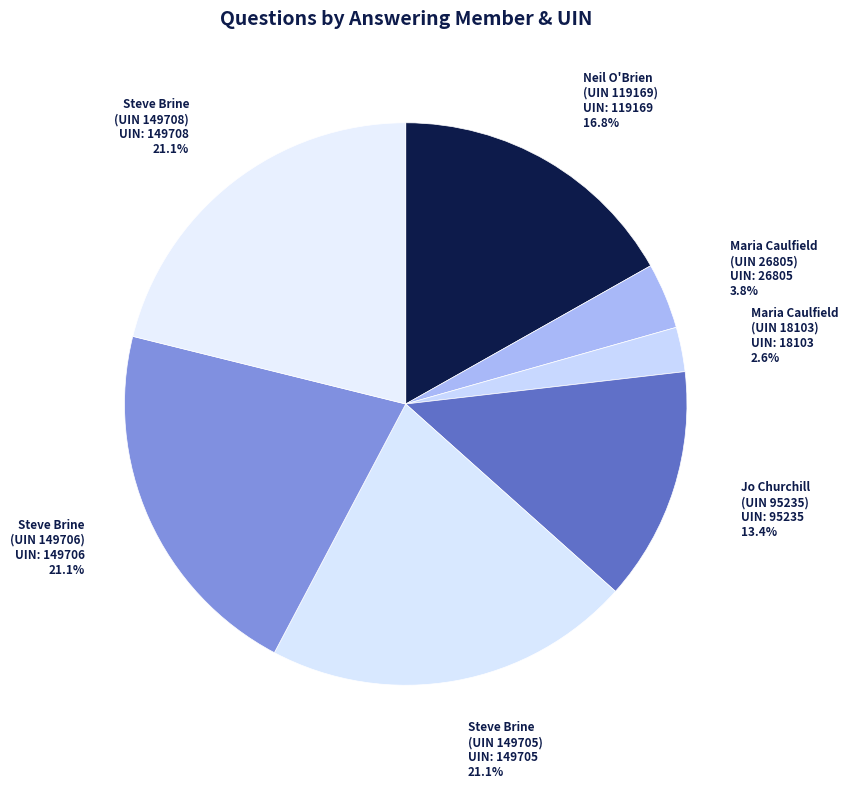

What portion of the pie excludes Steve Brine (UIN 149705)?

78.9%